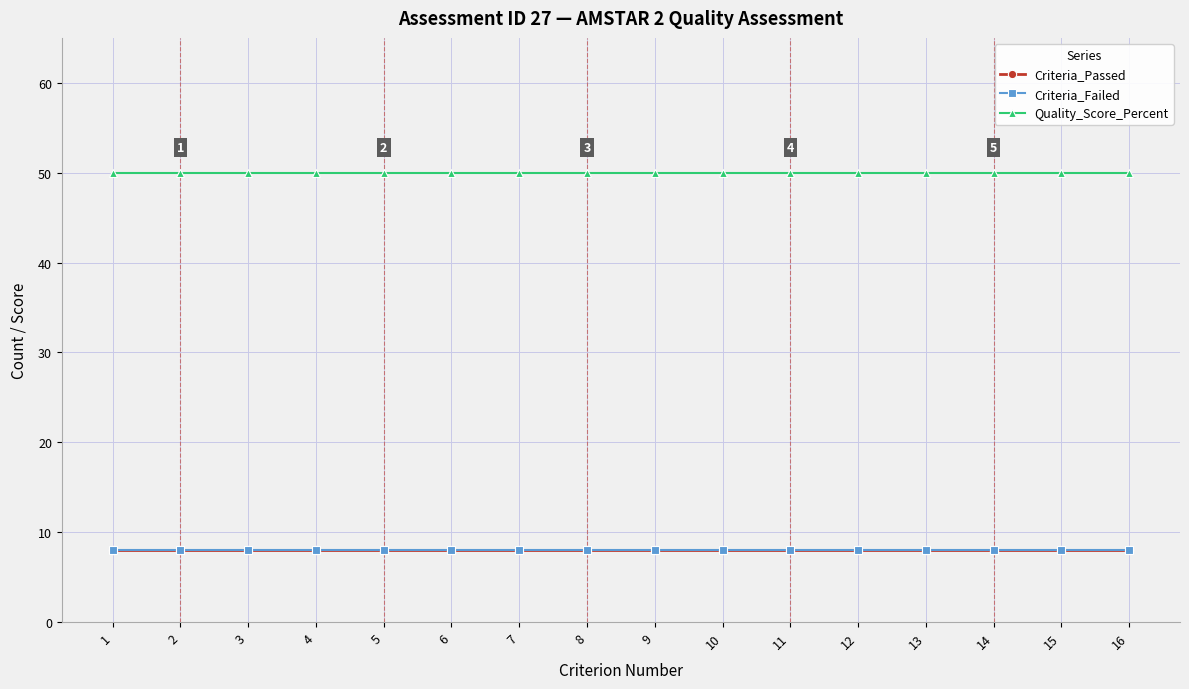

Reading right to left, extract all data points from this chart.

Criteria_Passed: 8	8	8	8	8	8	8	8	8	8	8	8	8	8	8	8
Criteria_Failed: 8	8	8	8	8	8	8	8	8	8	8	8	8	8	8	8
Quality_Score_Percent: 50	50	50	50	50	50	50	50	50	50	50	50	50	50	50	50